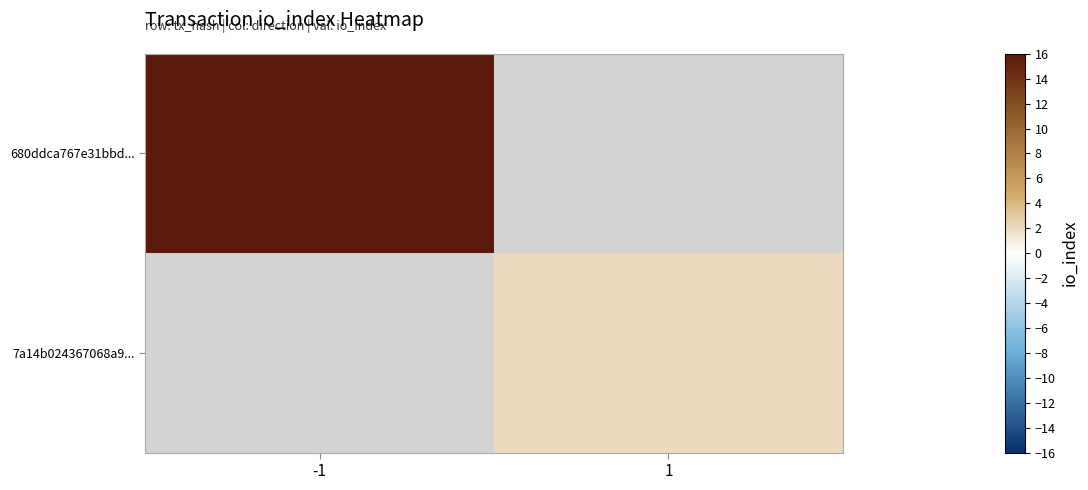

Between 1 and -1, which is larger?

-1